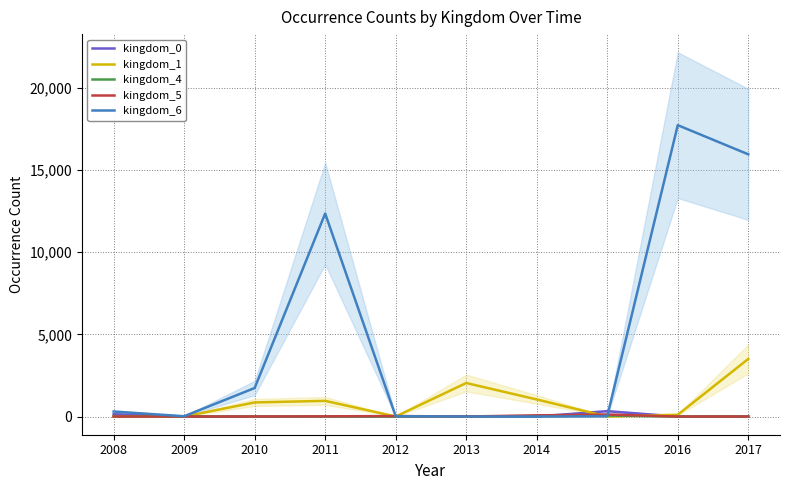

Read the kingdom_1 value at 2011, to the nearest 100.

1000